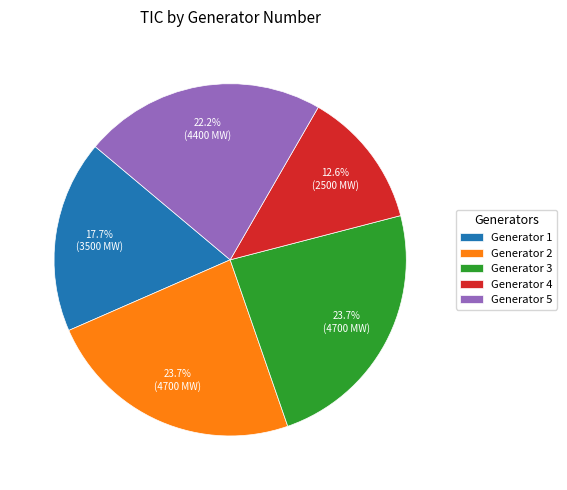

Is it true that Generator 3 is 24% of the pie?

True